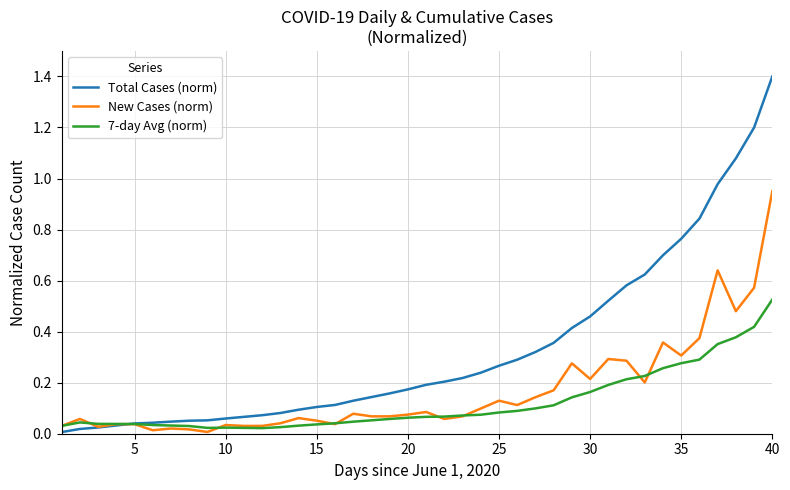

Which series has the widest spread of values?

Total Cases (norm)